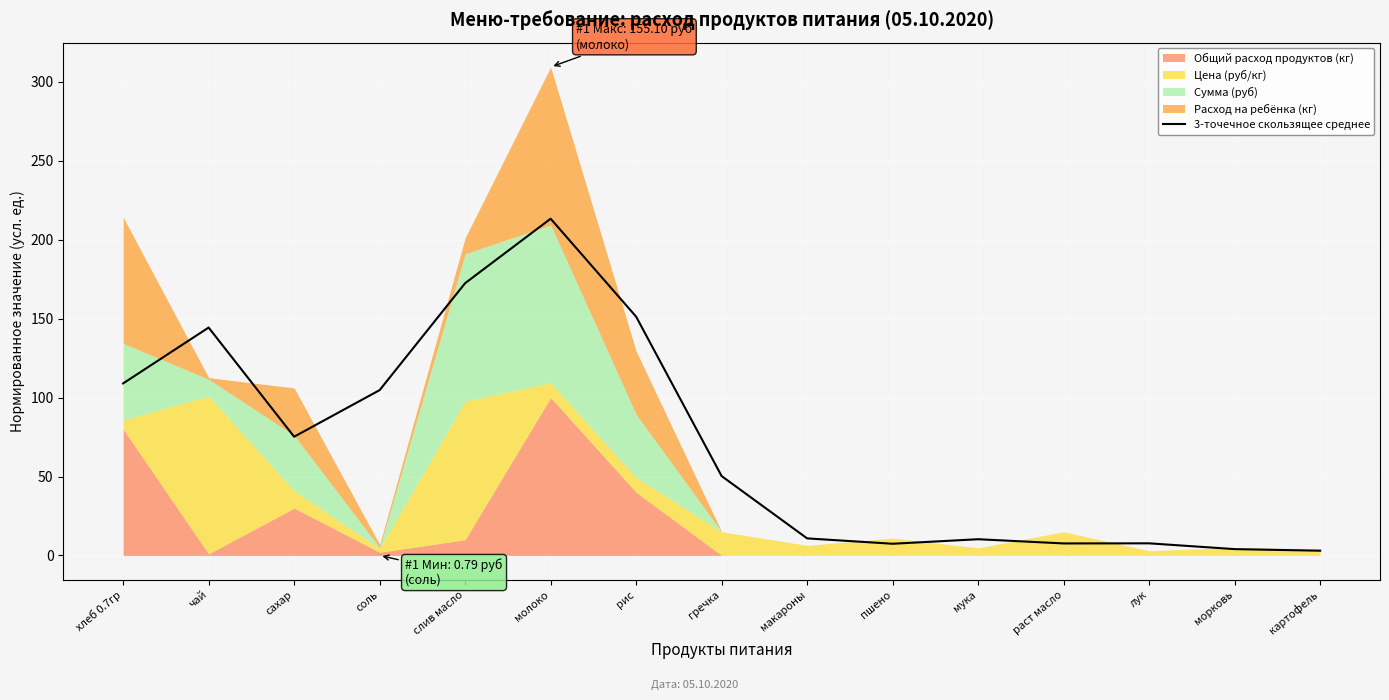

What is the smallest value displayed?

3.0